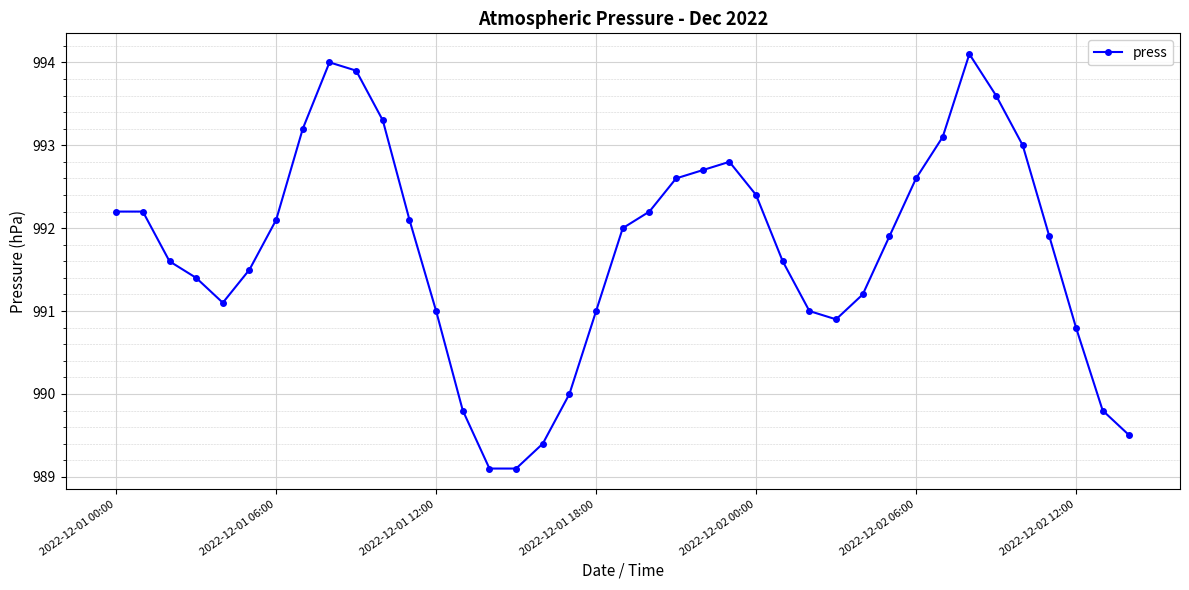

True or false: the data has more than 2 interior local peaks.

True